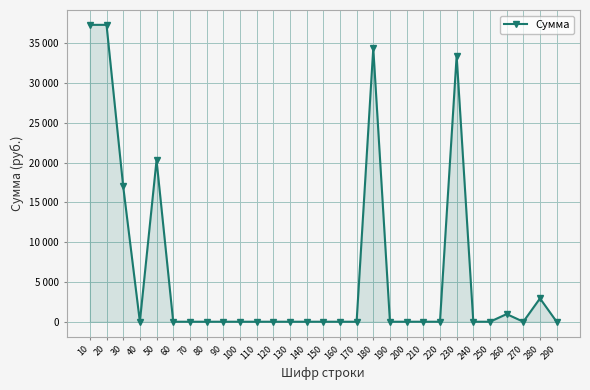

True or false: the data shows 0 at 250.

True